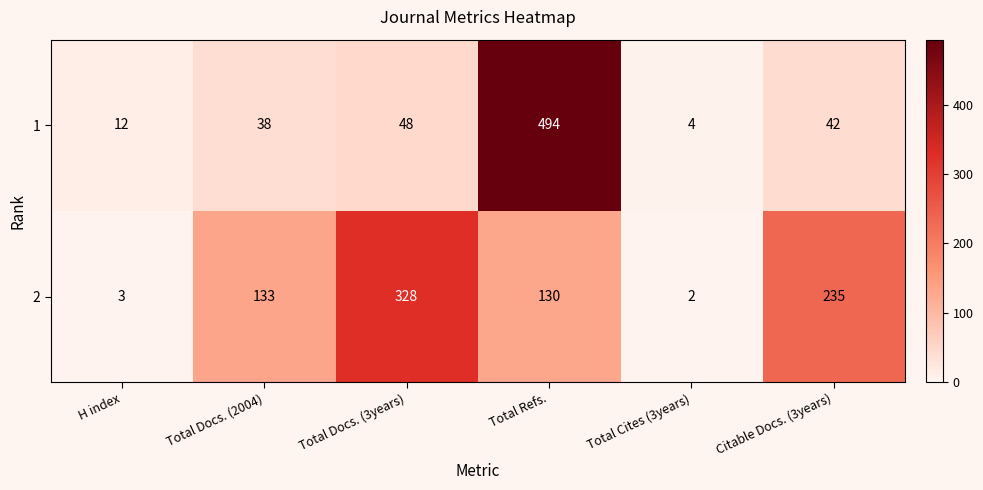

What is the sum of all 1 values?

638